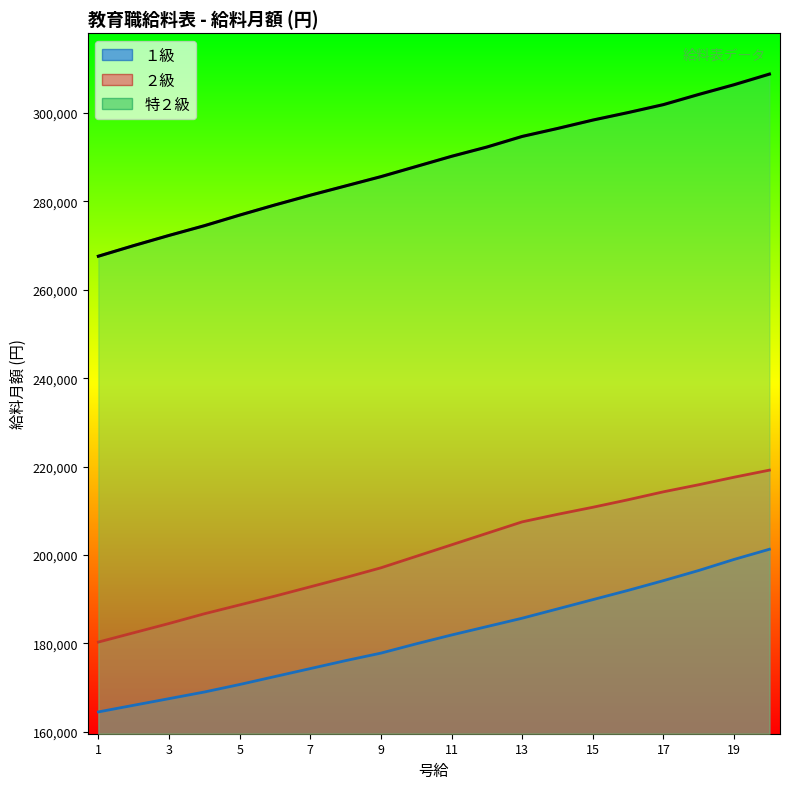

List the series in order of their peak value, lowest first.

１級, ２級, 特２級